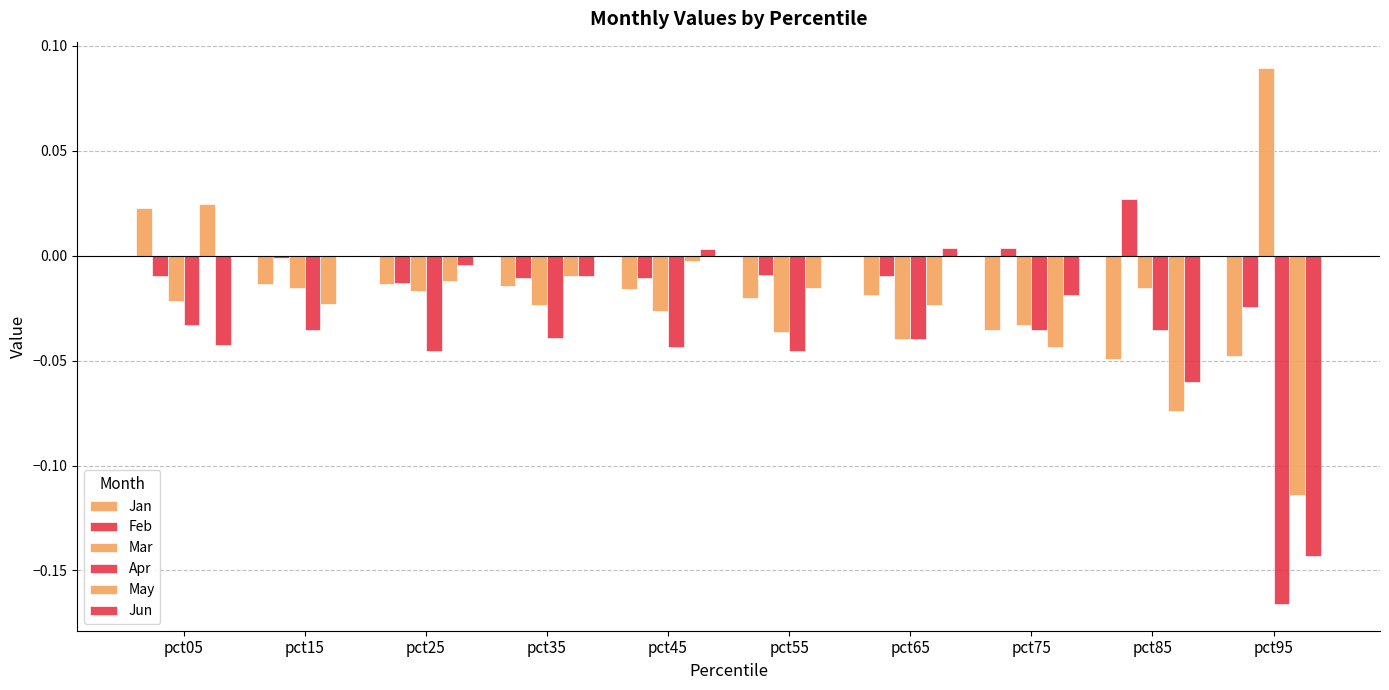

How many values in Jan are above zero?

1